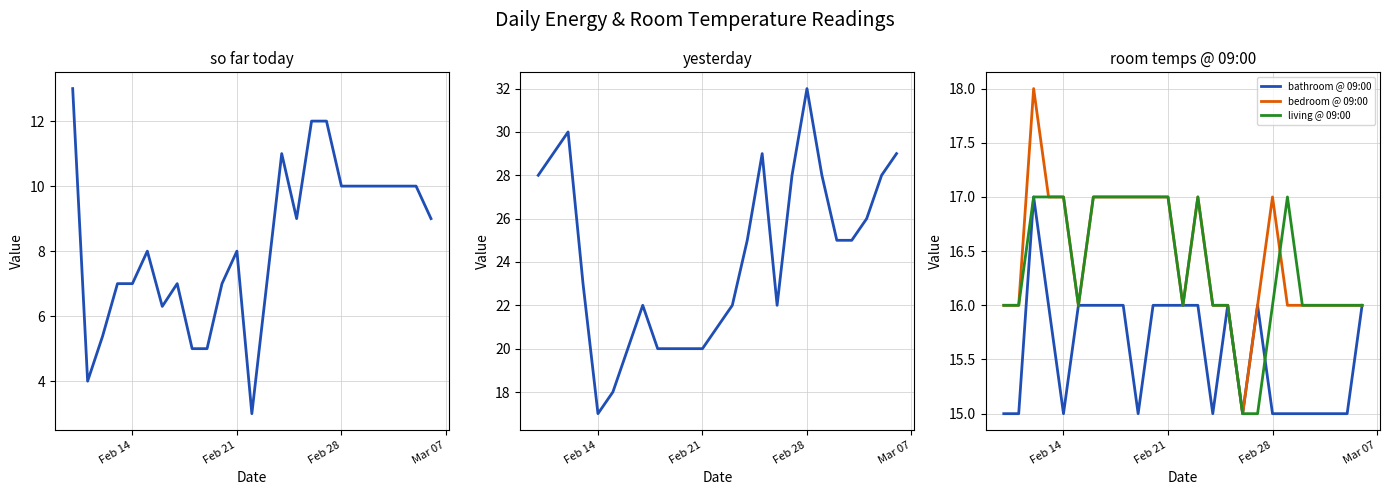

What is the highest value of the bathroom @ 09:00 series?

17